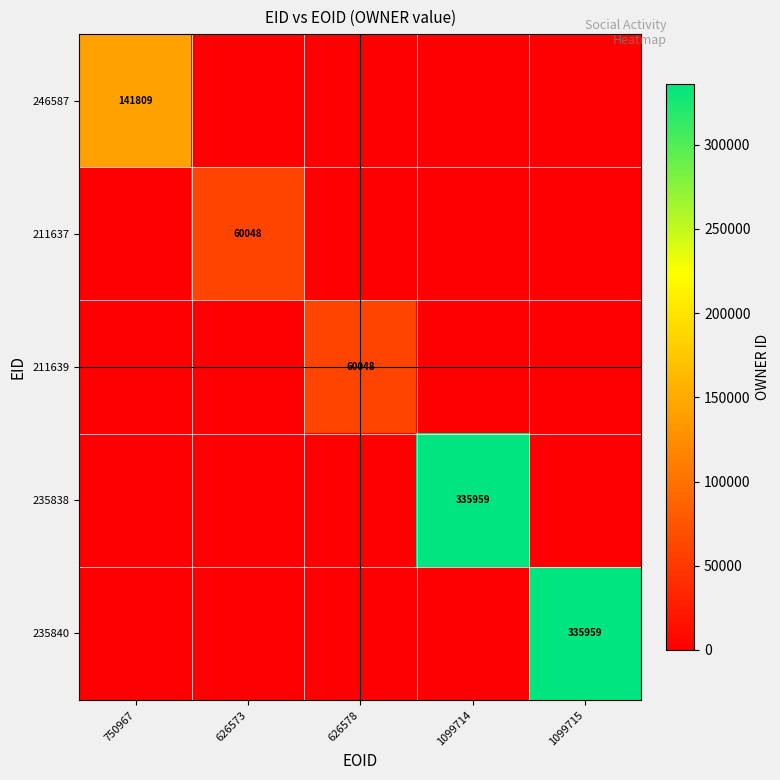

The 235840 series shows 335959 at 1099715. True or false?

True